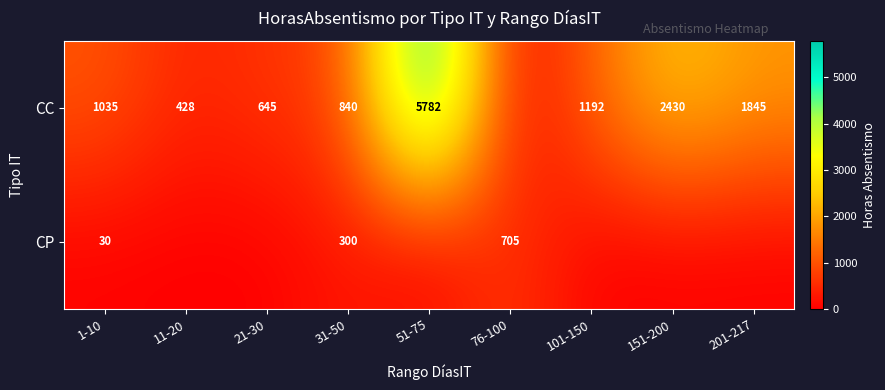

The value of CC at 31-50 is 840. True or false?

True